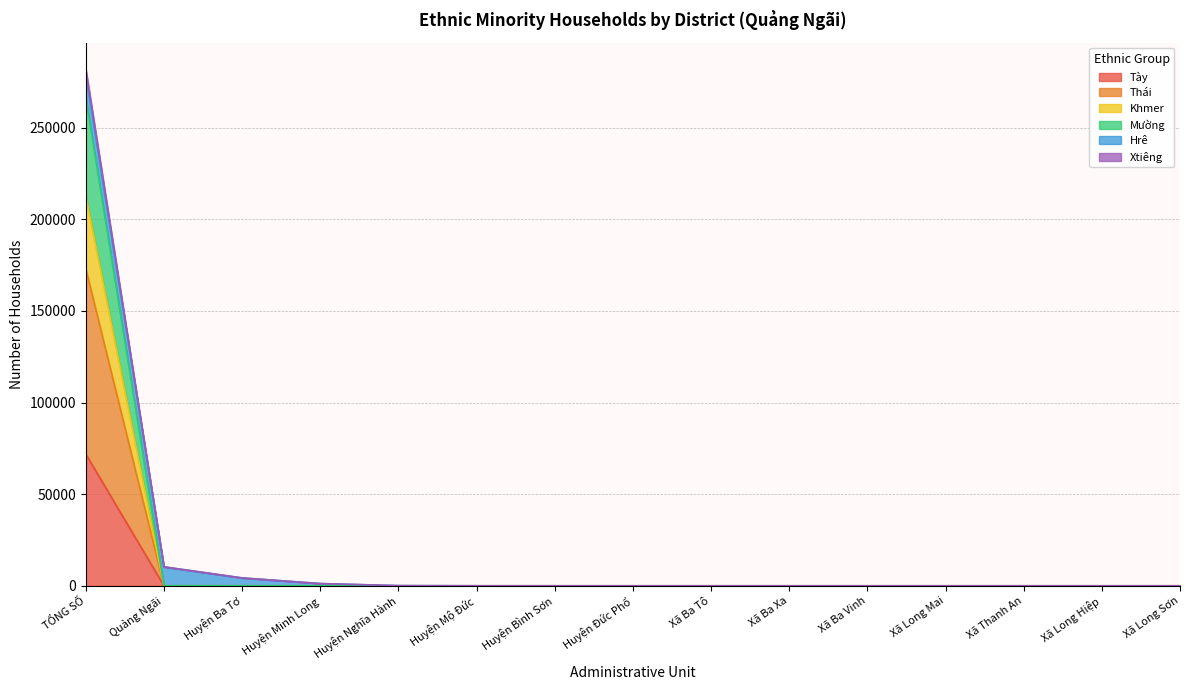

What position from the right is Xã Long Hiệp?

2